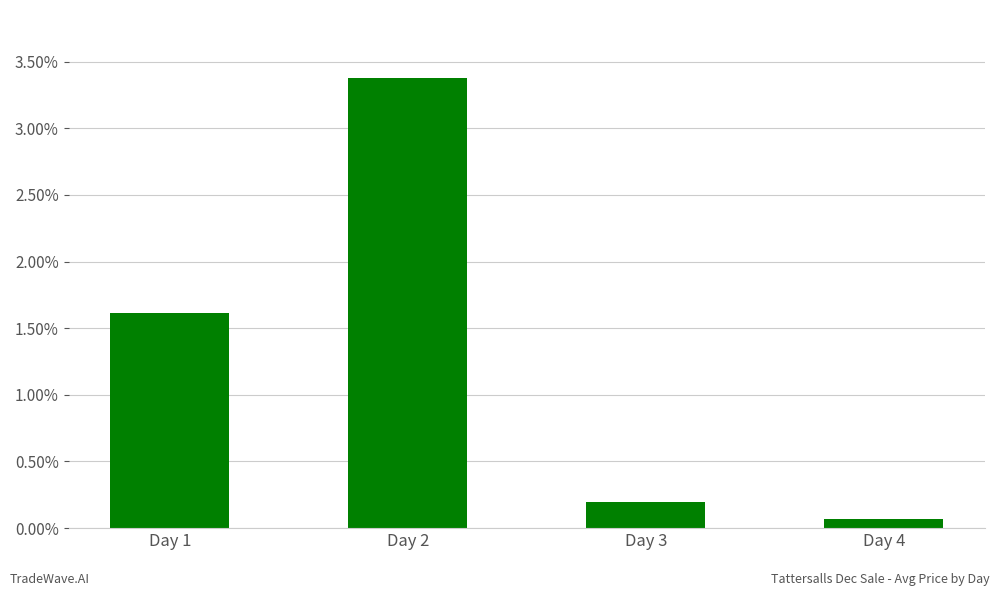

True or false: the data shows 0.2 at Day 3.

True